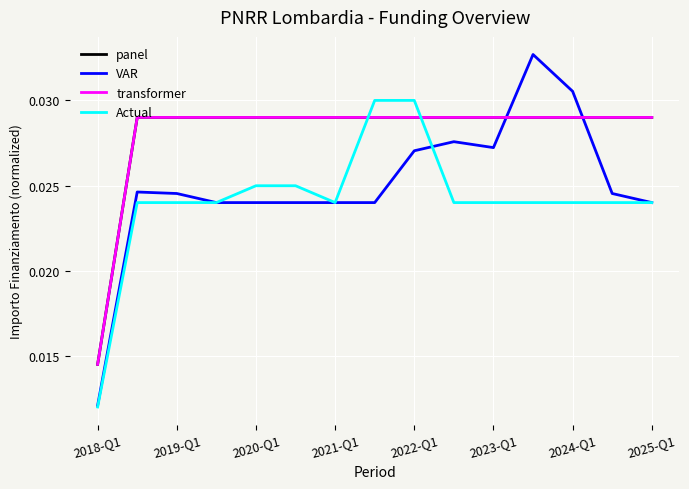

Does the chart have visible grid lines?

Yes